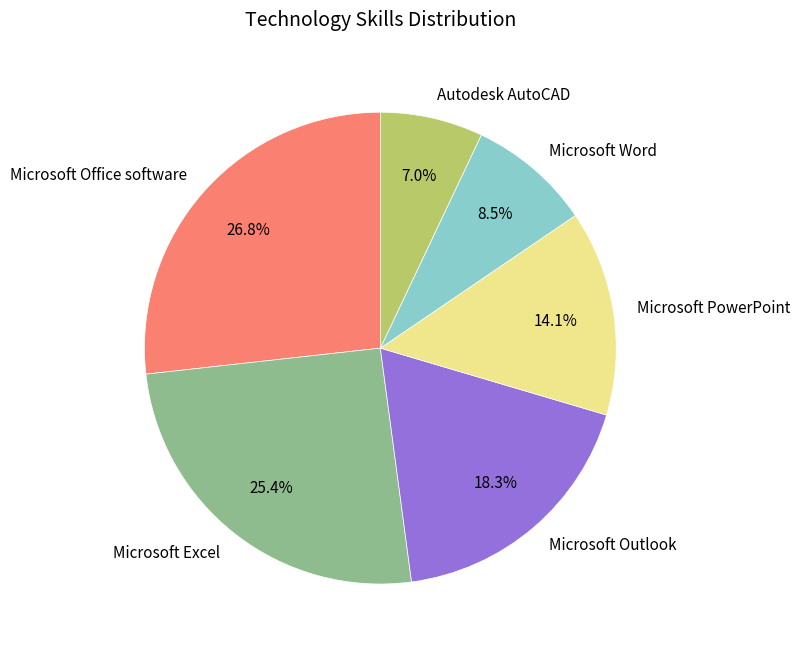

Does any single category account for the majority?

No